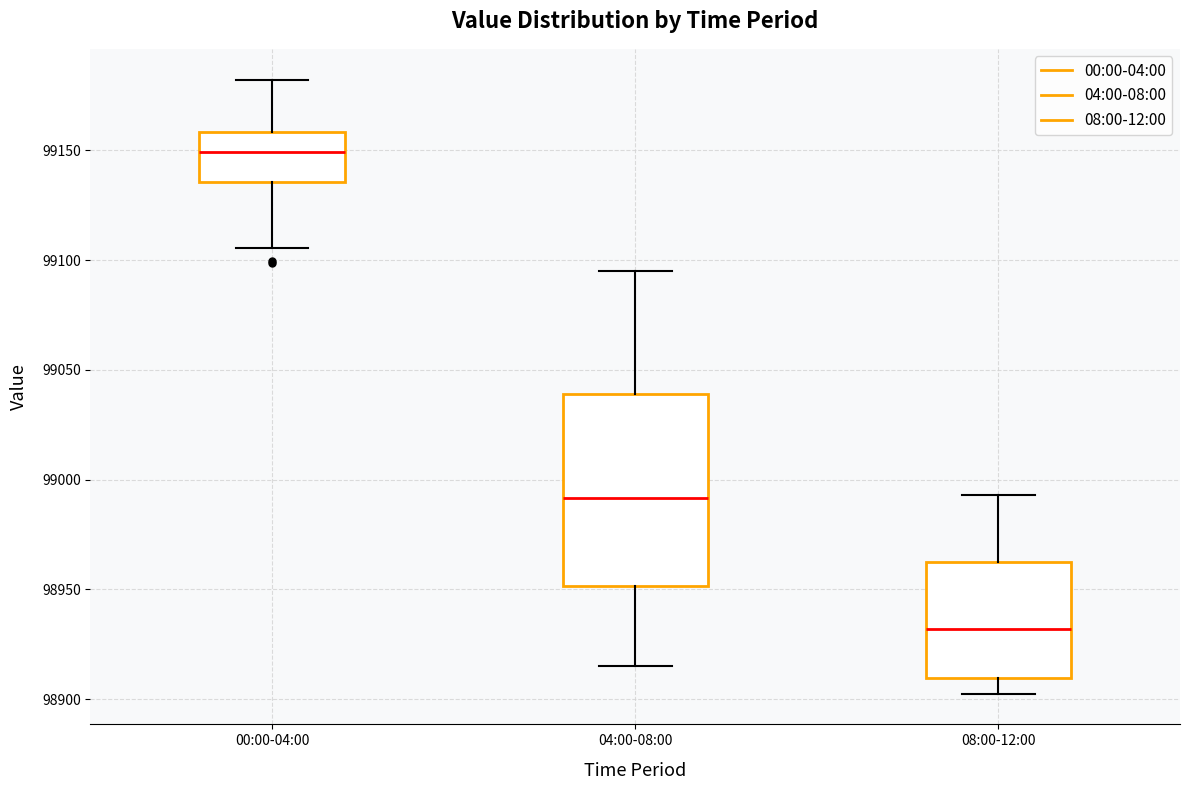

Reading left to right, transcribe this box plot: for each box, give where its median line is, the range the box spans, and where its two whiskers end, as read against the y-axis. The values are not printed on the chart, so give them approximately, as read against the axis.

00:00-04:00: median 99150, box 99135 to 99160, whiskers 99105 to 99180
04:00-08:00: median 98990, box 98950 to 99040, whiskers 98915 to 99095
08:00-12:00: median 98930, box 98910 to 98965, whiskers 98905 to 98995